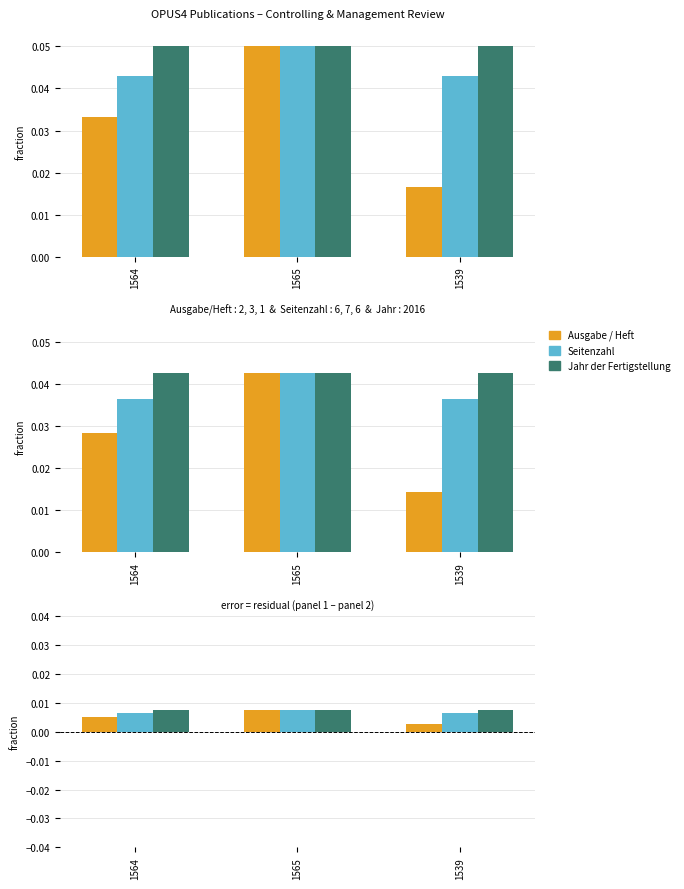

Which category has the highest value in the Jahr der Fertigstellung series?

1564